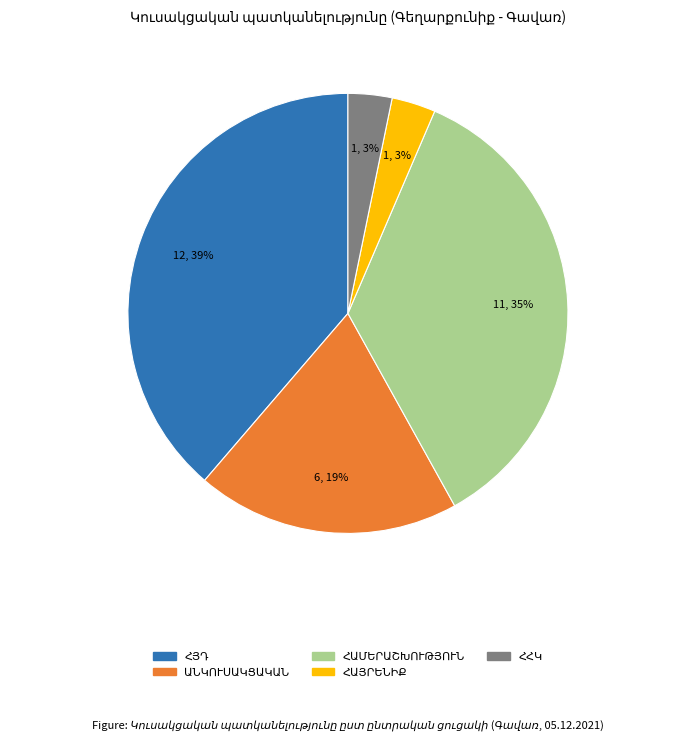

Is there a majority slice in this chart?

No